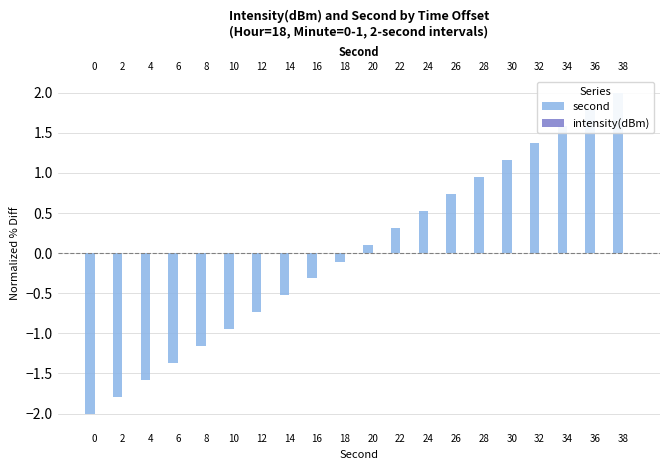

Which series has the largest range (max minus min)?

second